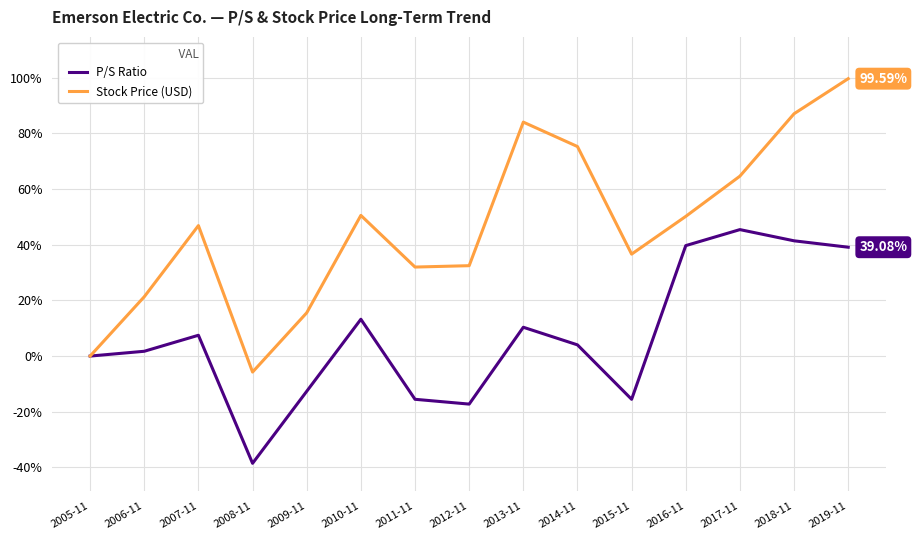

How many lines are shown in the chart?

2